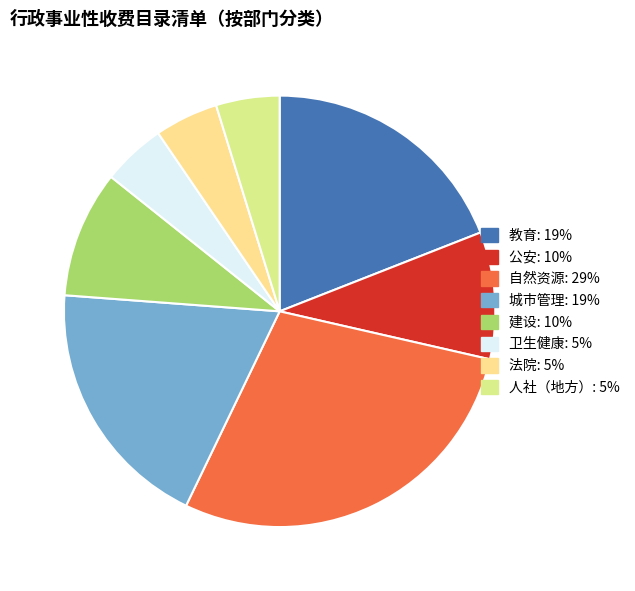

Is there any slice that represents more than half of the pie?

No